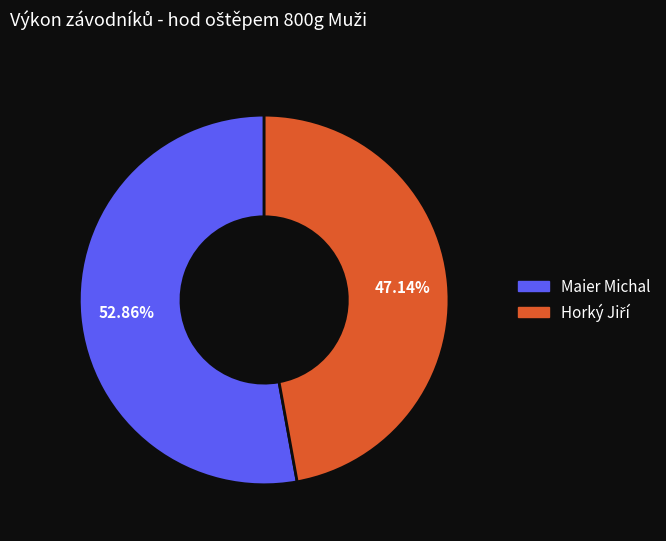

Does Maier Michal account for over 50% of the chart?

Yes